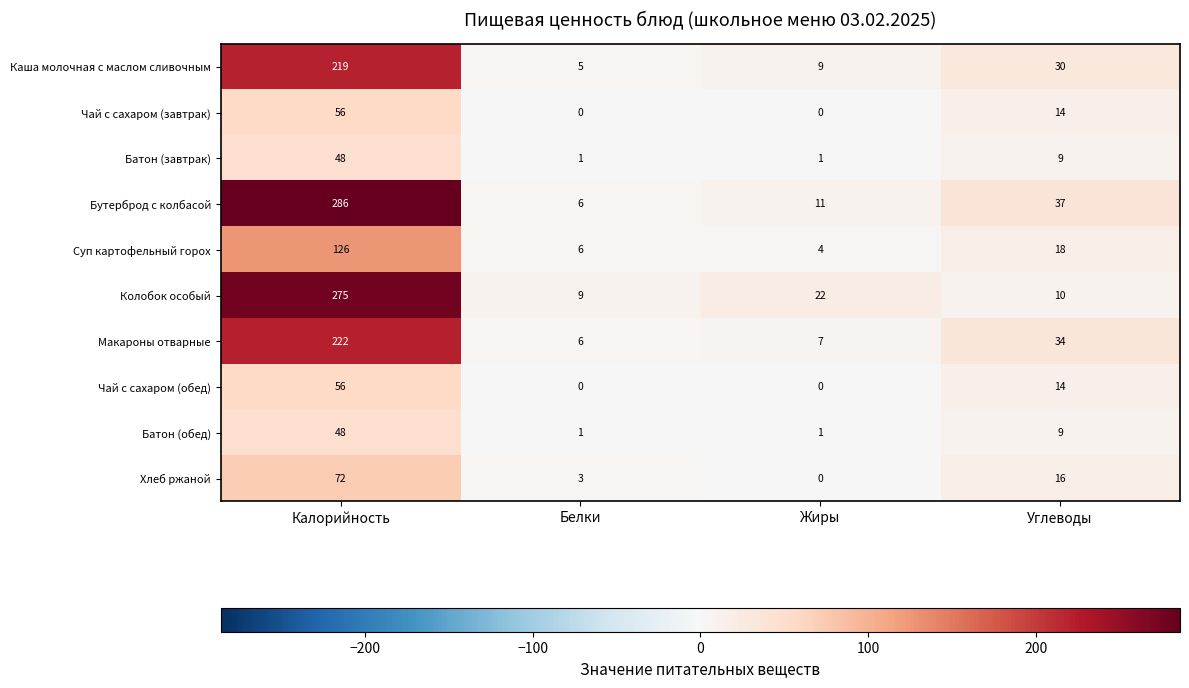

What is the difference between the highest and lowest values at Углеводы?

28